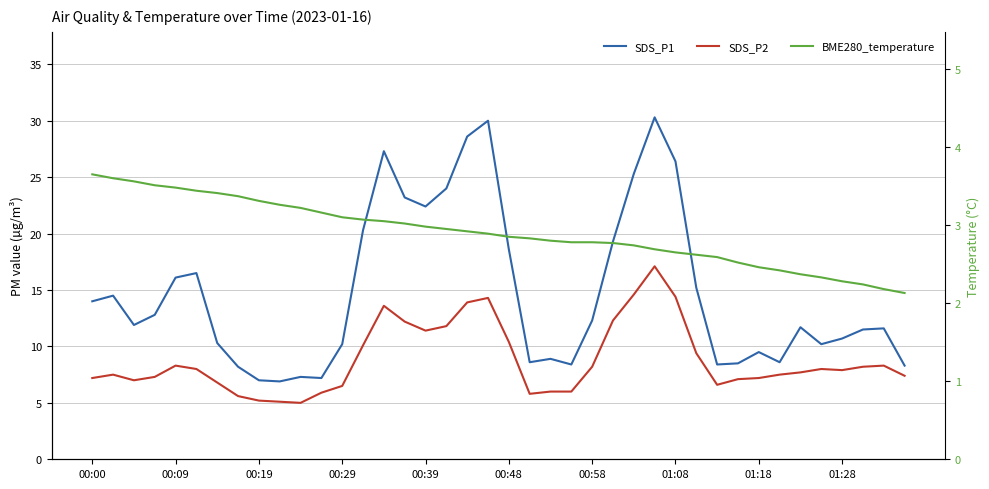

What are all the series names shown in the legend?

SDS_P1, SDS_P2, BME280_temperature